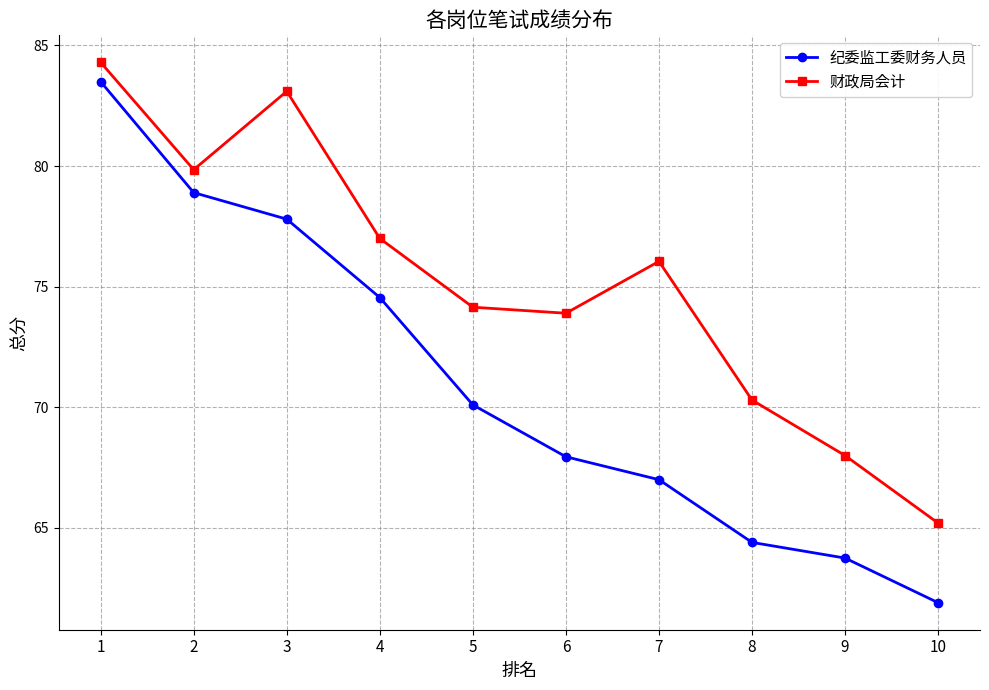

The value of 财政局会计 at 8 is 111.1. True or false?

False